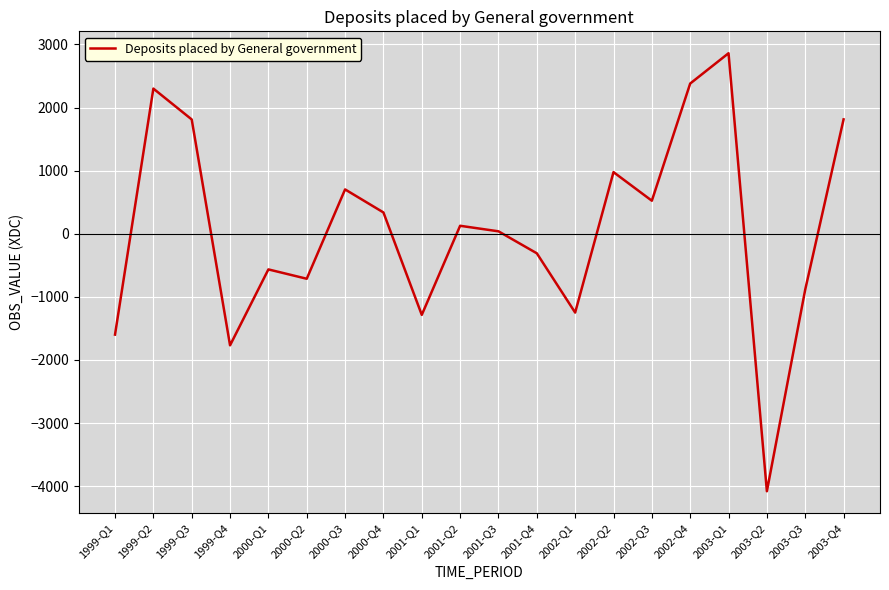

Which category has the lowest value across all series?

2003-Q2